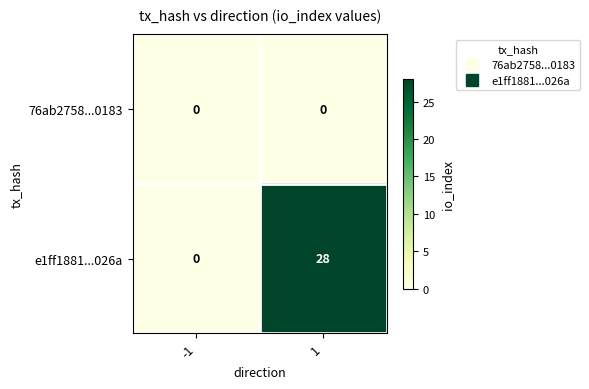

Which series has the largest range (max minus min)?

e1ff1881...026a